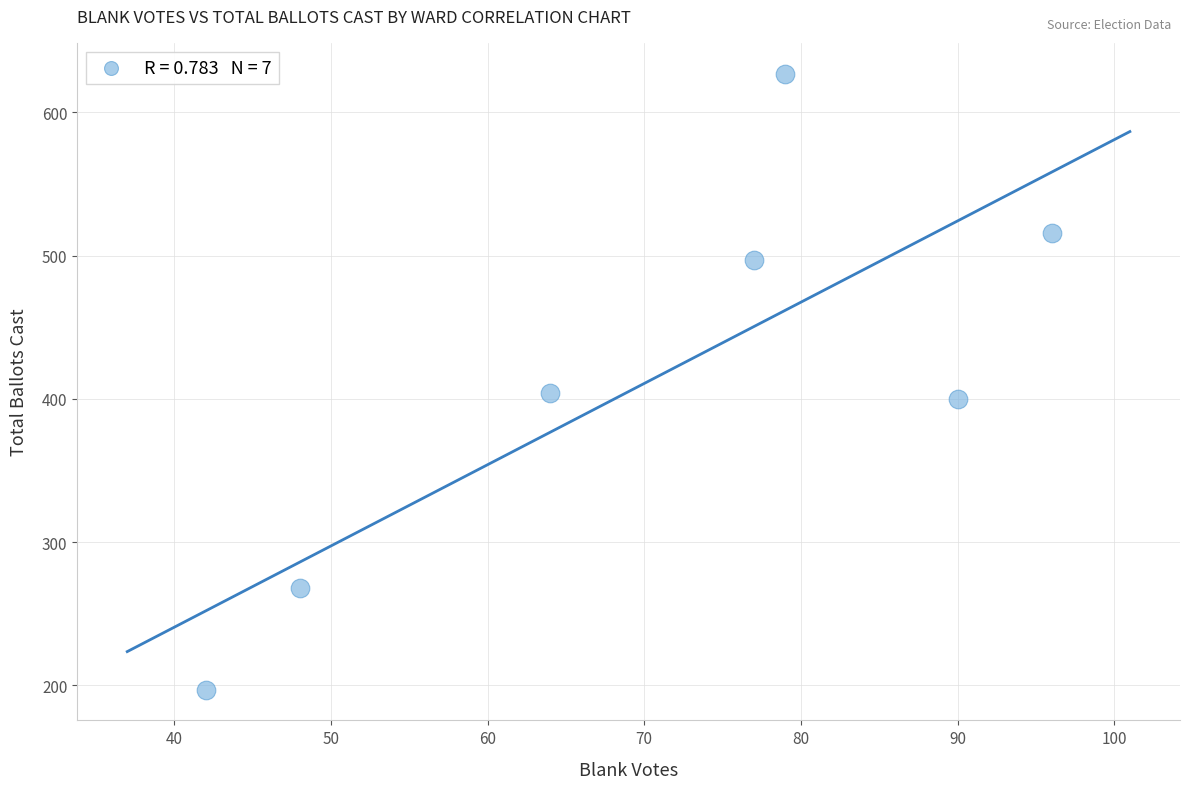

What is the average Y value?

416